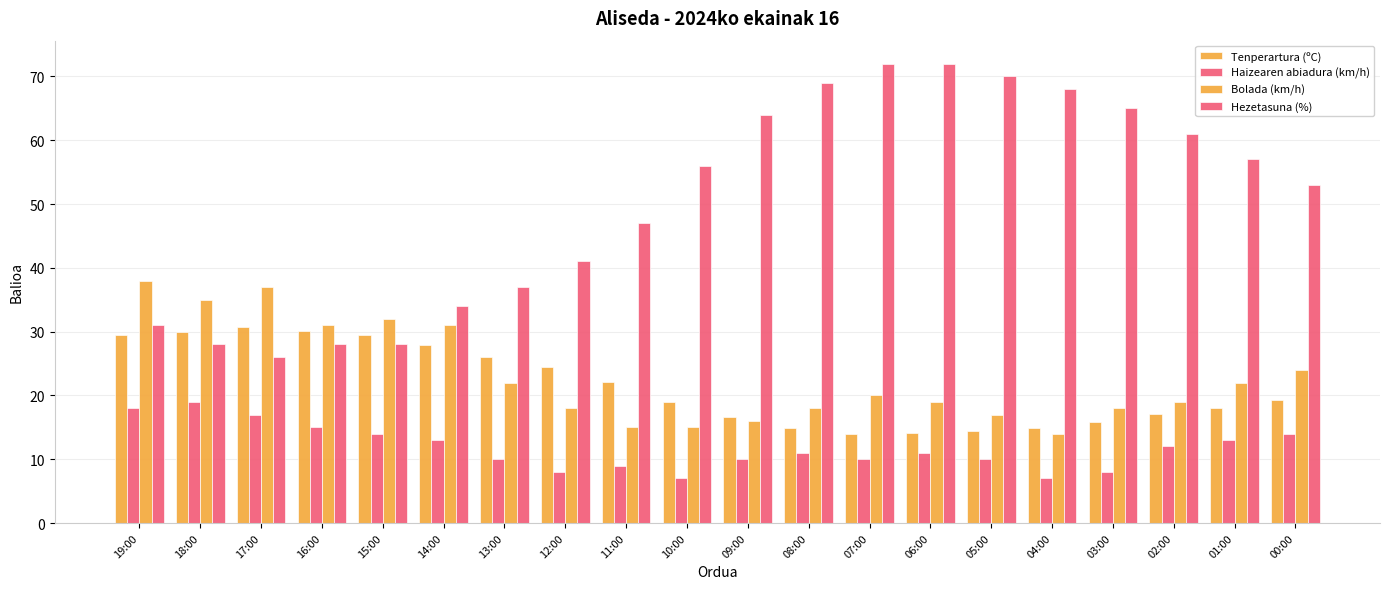

What is the spread (max minus min) of values at 01:00?

44.0